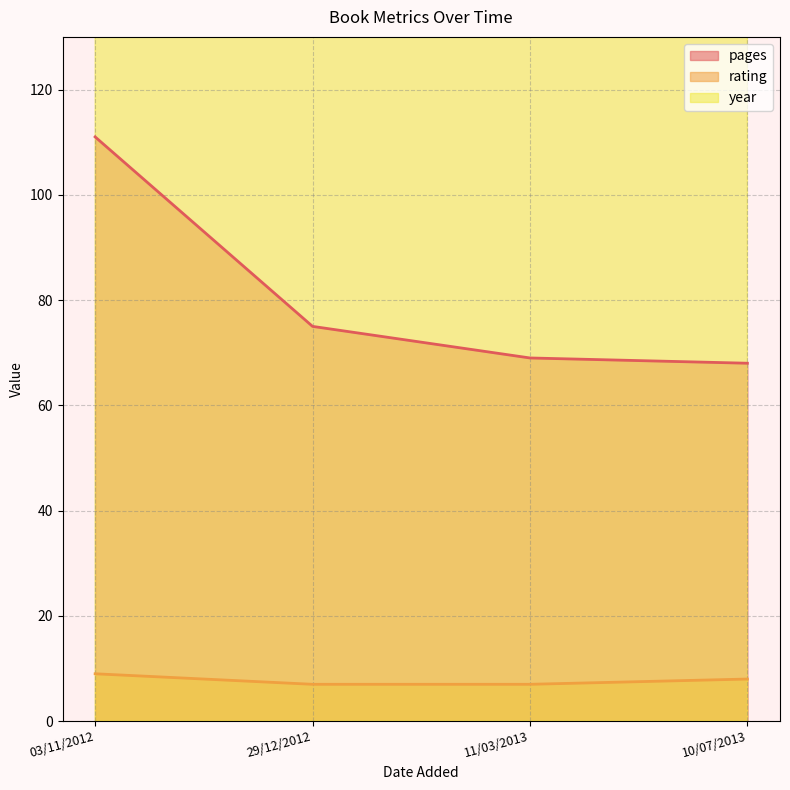

Count the rating values in the range 7 to 9.

4